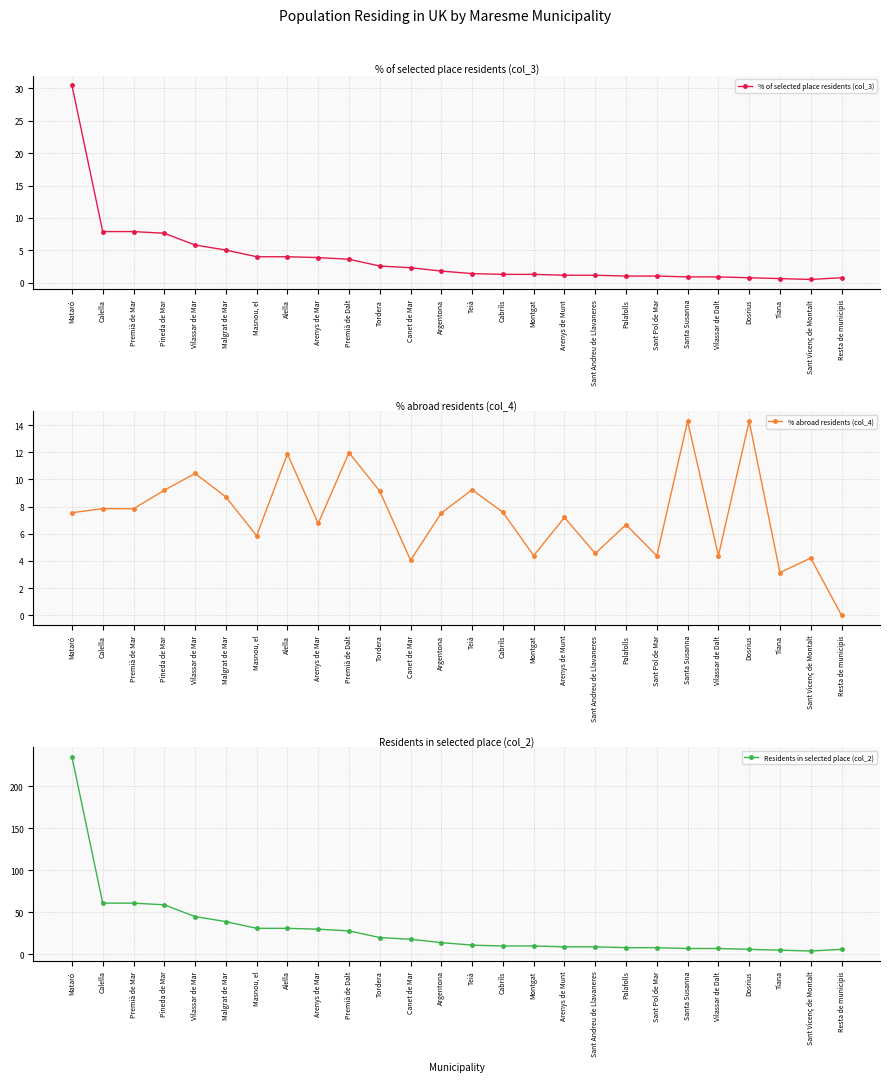

True or false: Residents in selected place (col_2) and % of selected place residents (col_3) intersect in this chart.

False